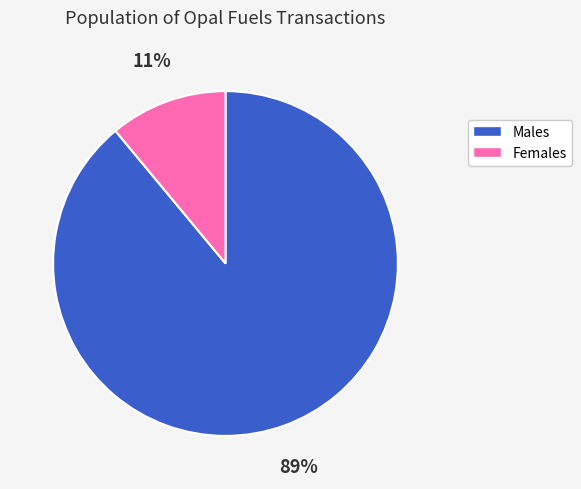

Does any single category account for the majority?

Yes